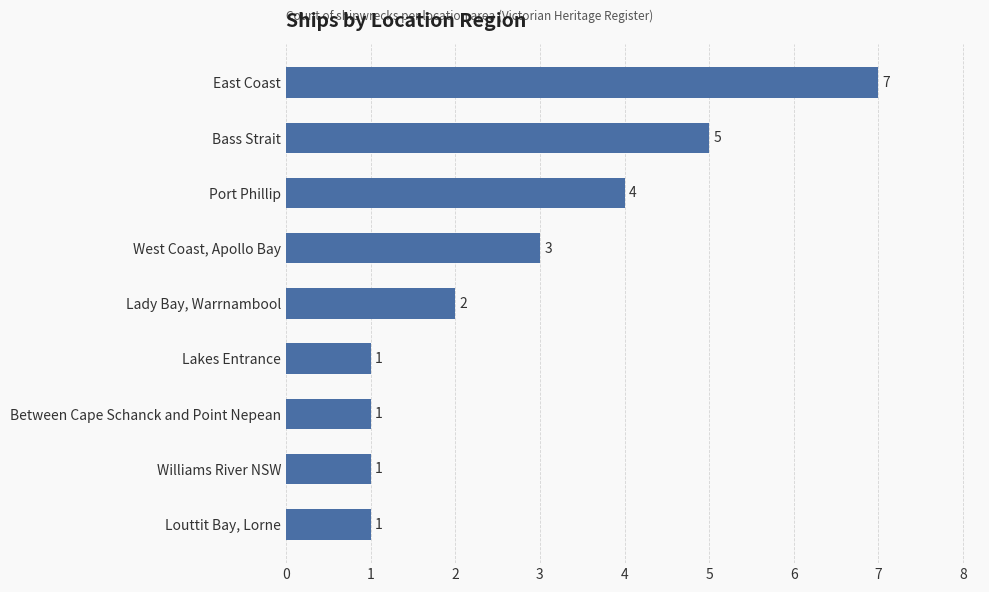

Reading bottom to top, transcribe all the data shown in this chart.

1	1	1	1	2	3	4	5	7